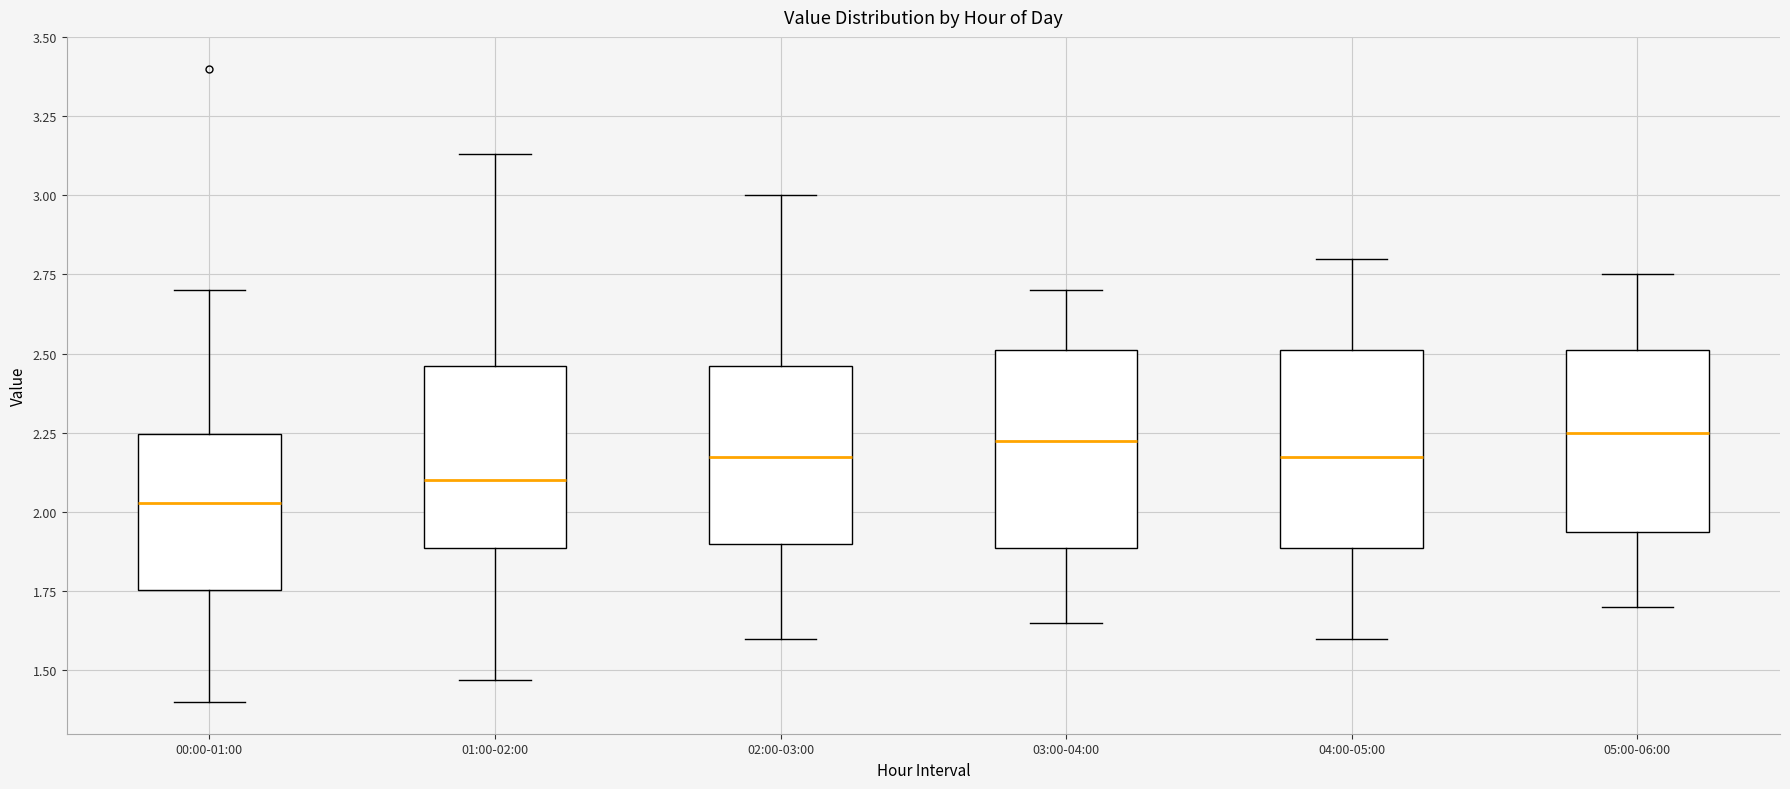

Where does the lower whisker of the box for 01:00-02:00 end on the y-axis? The values are not printed on the chart, so give them approximately, as read against the axis.

1.45